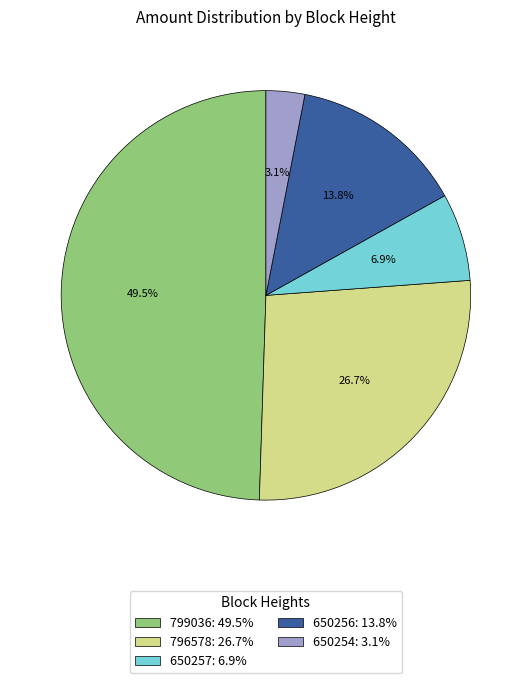

Combined, do 796578 and 650254 account for over 50%?

No